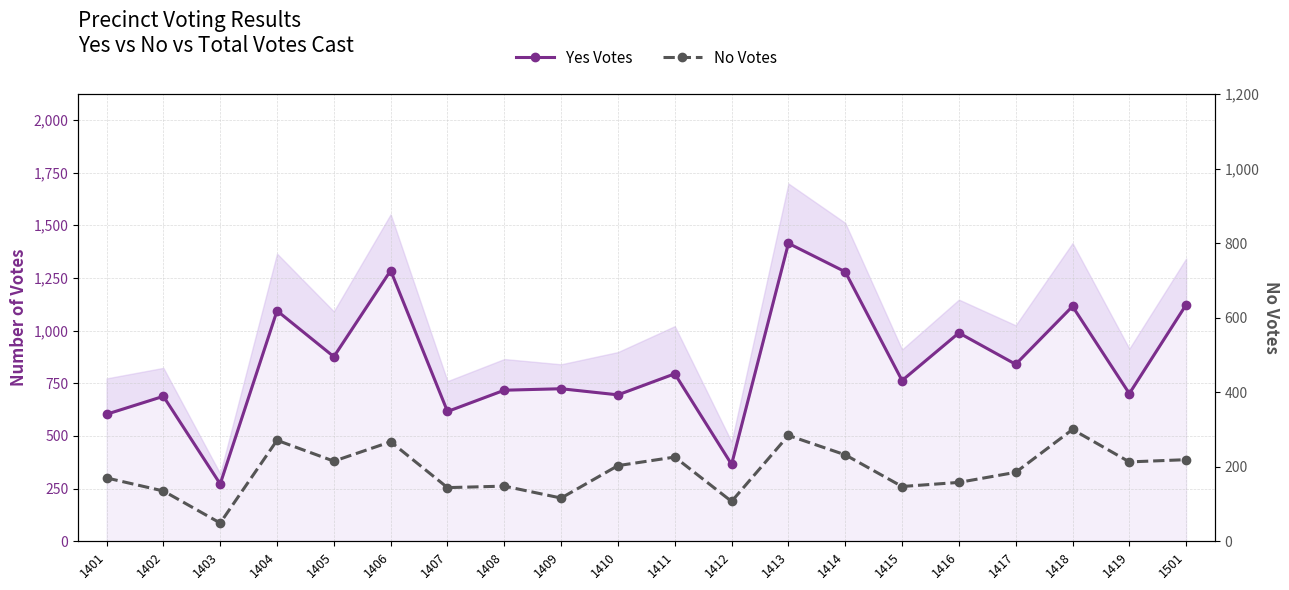

The Yes Votes series shows 471 at 1501. True or false?

False